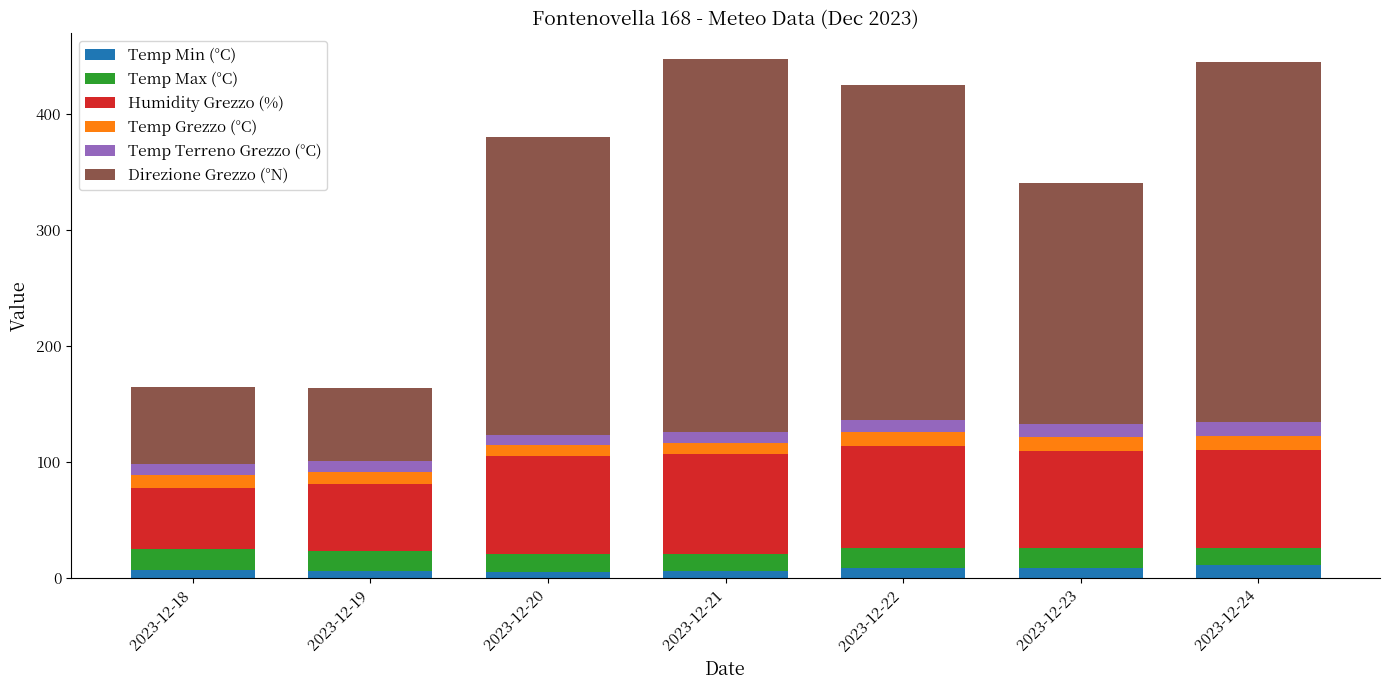

The Temp Min (°C) series shows 8.2 at 2023-12-23. True or false?

True